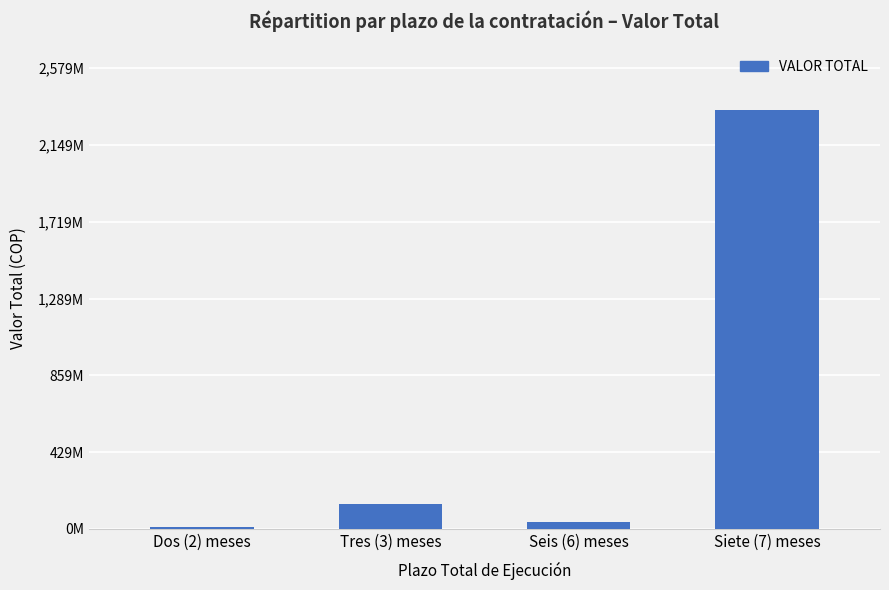

Reading left to right, list all the values displayed in this chart.

11424000	140490000	40800000	2345000000